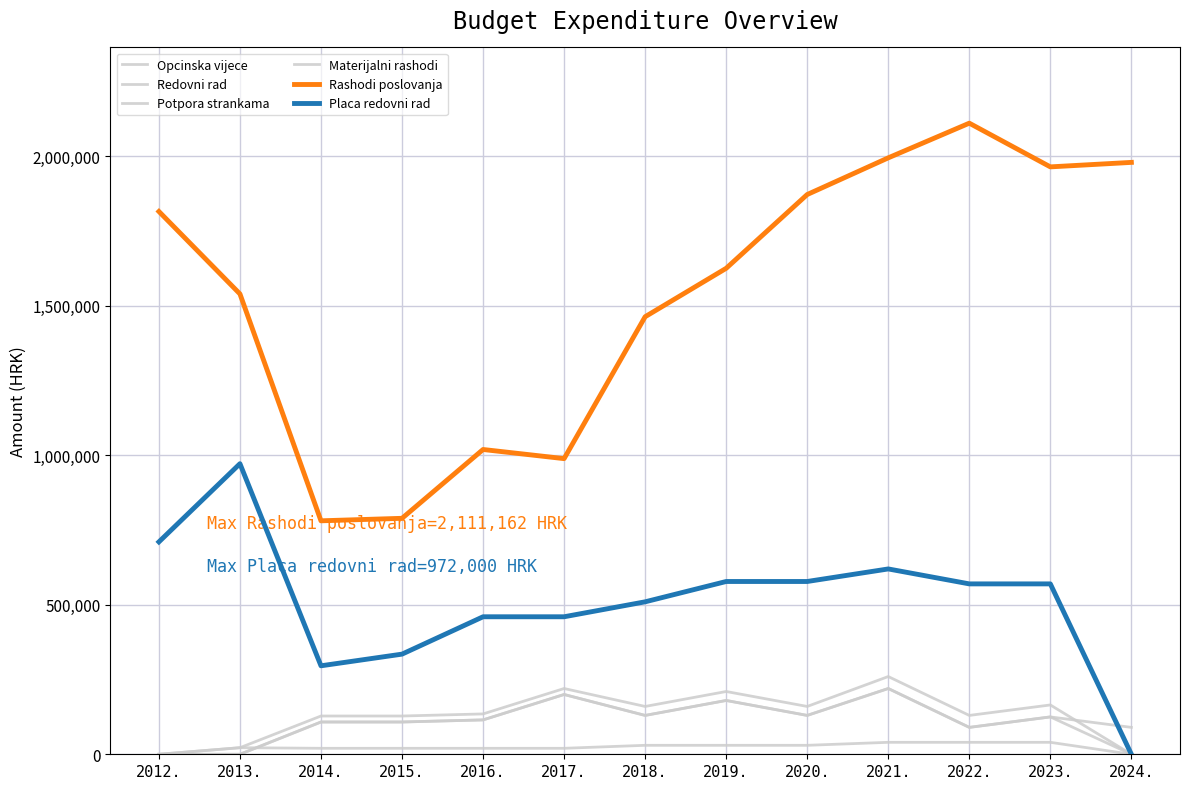

How many interior local peaks does the Redovni rad series have?

4